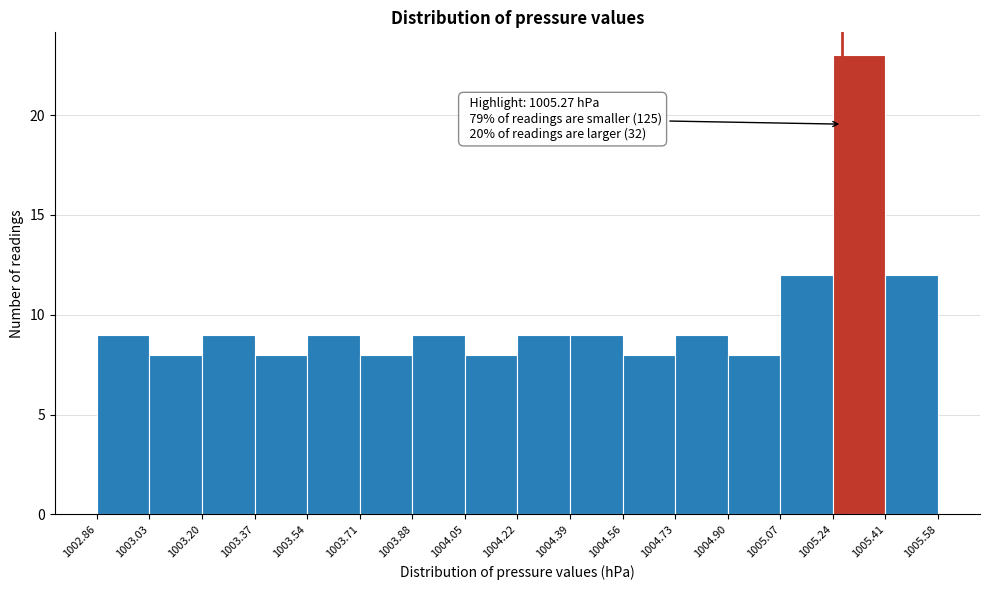

Which range on the x-axis has the tallest bar?

1005.24 to 1005.41